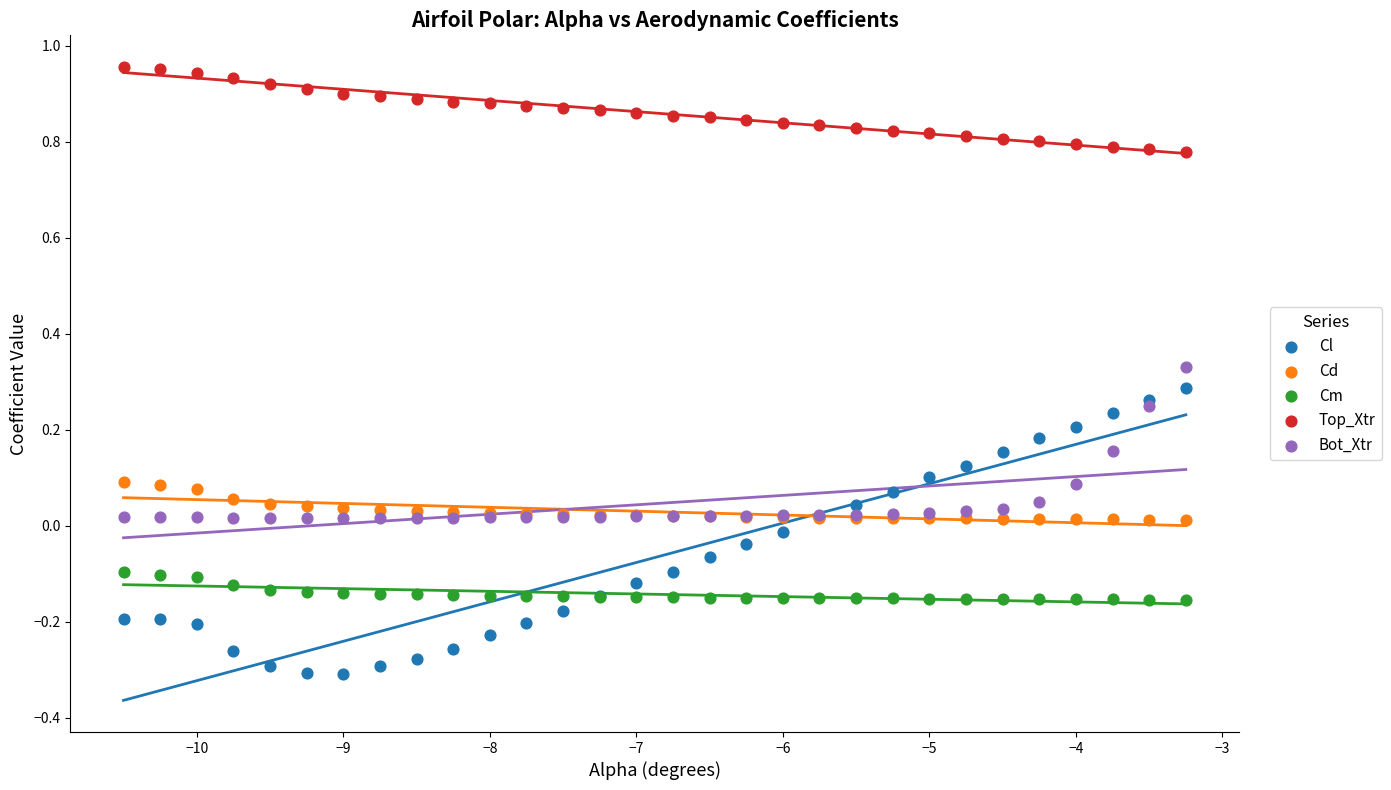

Which series has the widest spread of Y values?

Cl